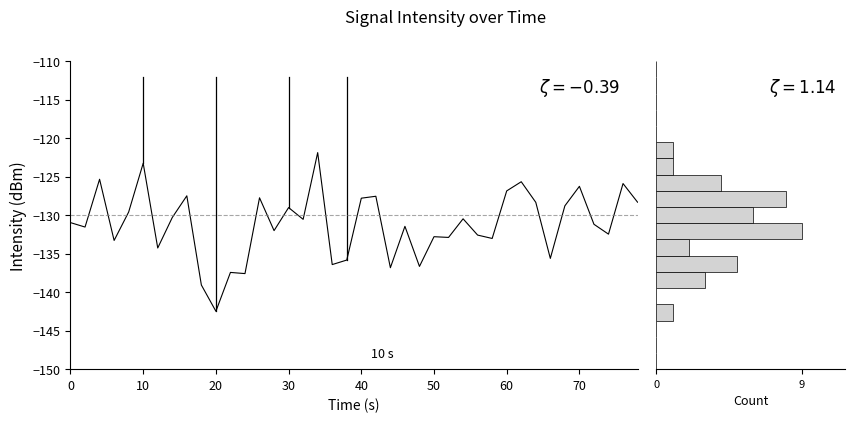

Count the number of values greater than -130.

16